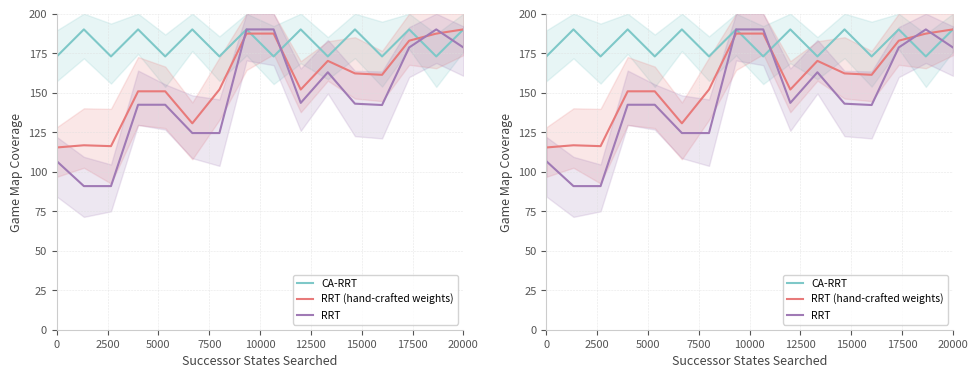

What is the sum of the CA-RRT values at 0 and 12500?

363.0